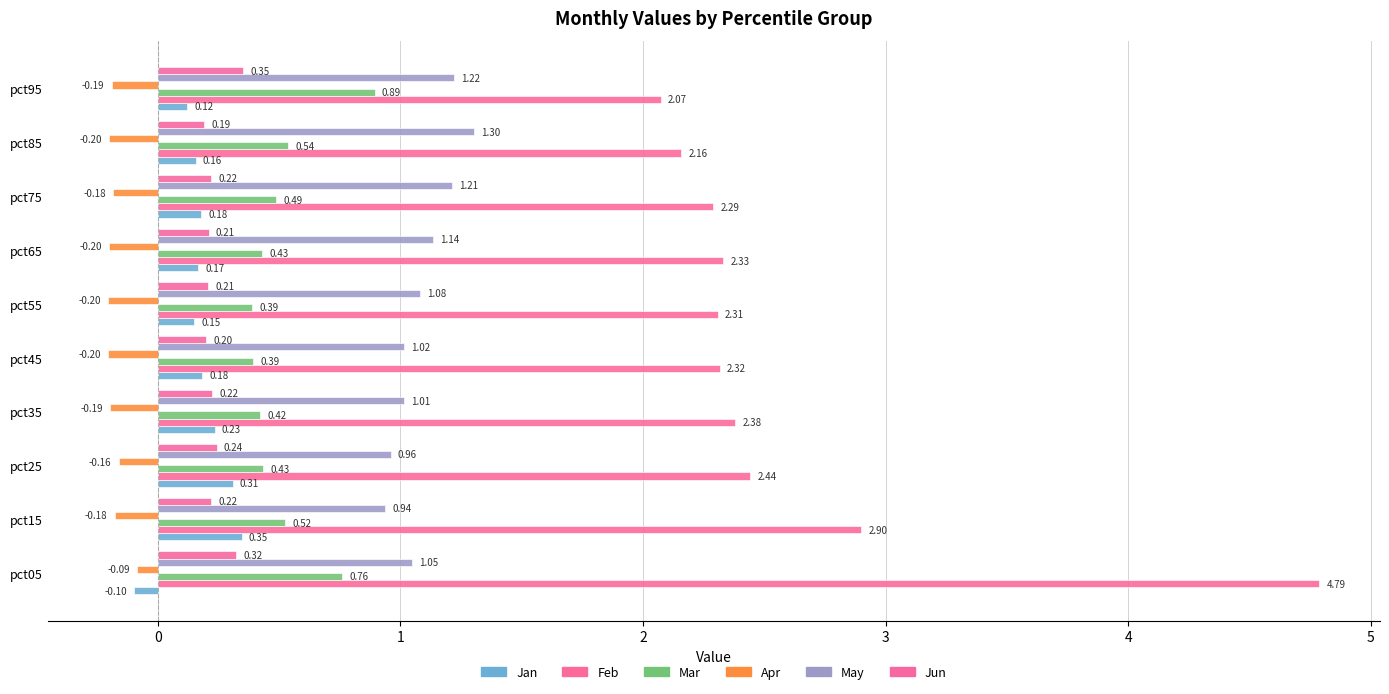

Reading left to right, what are all the values shown in this chart?

Jan: -0.1	0.3	0.3	0.2	0.2	0.2	0.2	0.2	0.2	0.1
Feb: 4.8	2.9	2.4	2.4	2.3	2.3	2.3	2.3	2.2	2.1
Mar: 0.8	0.5	0.4	0.4	0.4	0.4	0.4	0.5	0.5	0.9
Apr: -0.1	-0.2	-0.2	-0.2	-0.2	-0.2	-0.2	-0.2	-0.2	-0.2
May: 1.0	0.9	1.0	1.0	1.0	1.1	1.1	1.2	1.3	1.2
Jun: 0.3	0.2	0.2	0.2	0.2	0.2	0.2	0.2	0.2	0.4